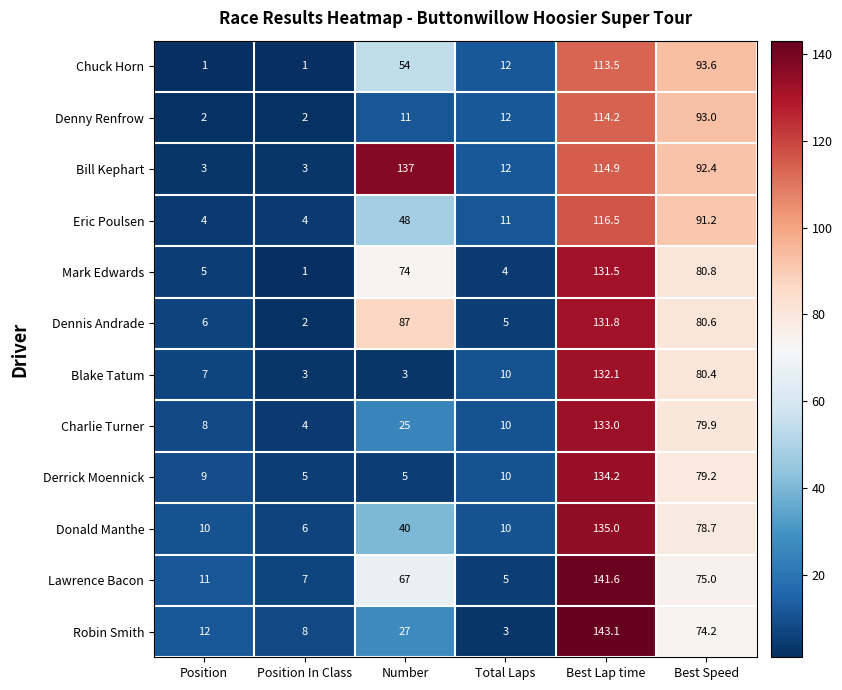

At which category is the sum across all series the highest?

Best Lap time